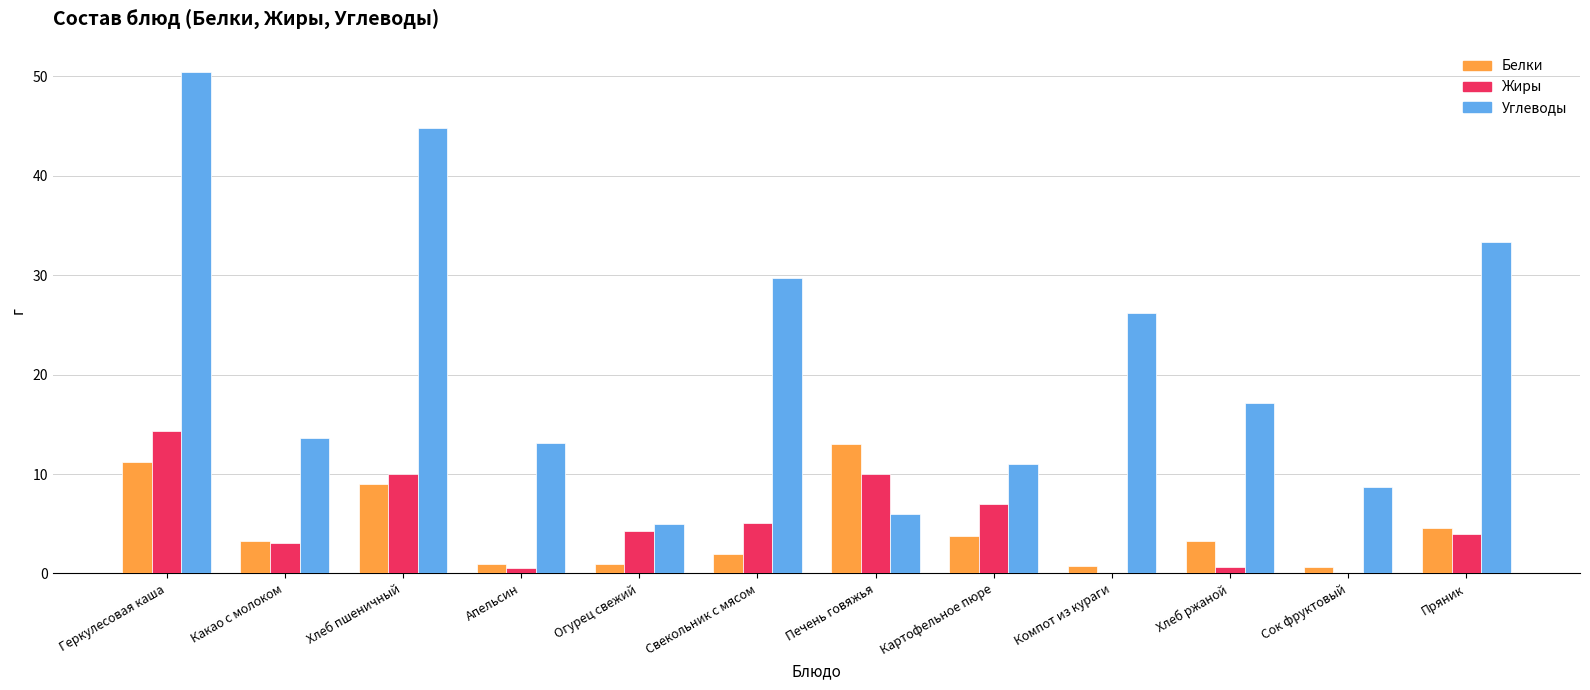

What is the maximum value for Углеводы?

50.5